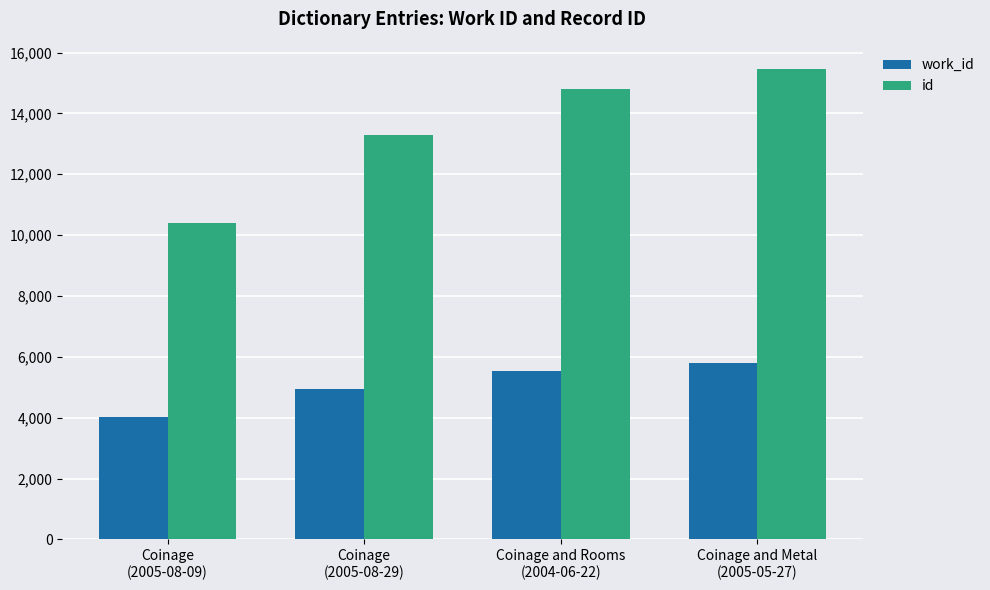

Between Coinage
(2005-08-29) and Coinage and Metal
(2005-05-27), which series saw the biggest shift?

id